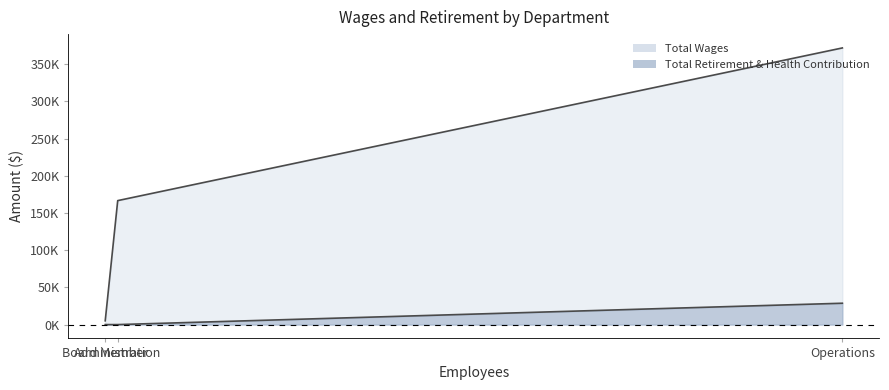

How many Total Wages values are between 5100 and 371804?

3